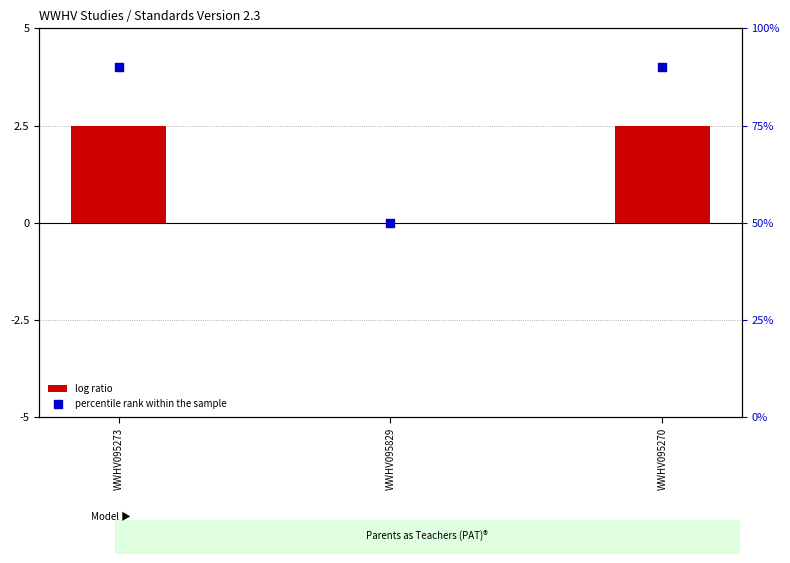

Is the value of percentile rank within the sample at WWHV095829 greater than the value of log ratio at WWHV095273?

Yes